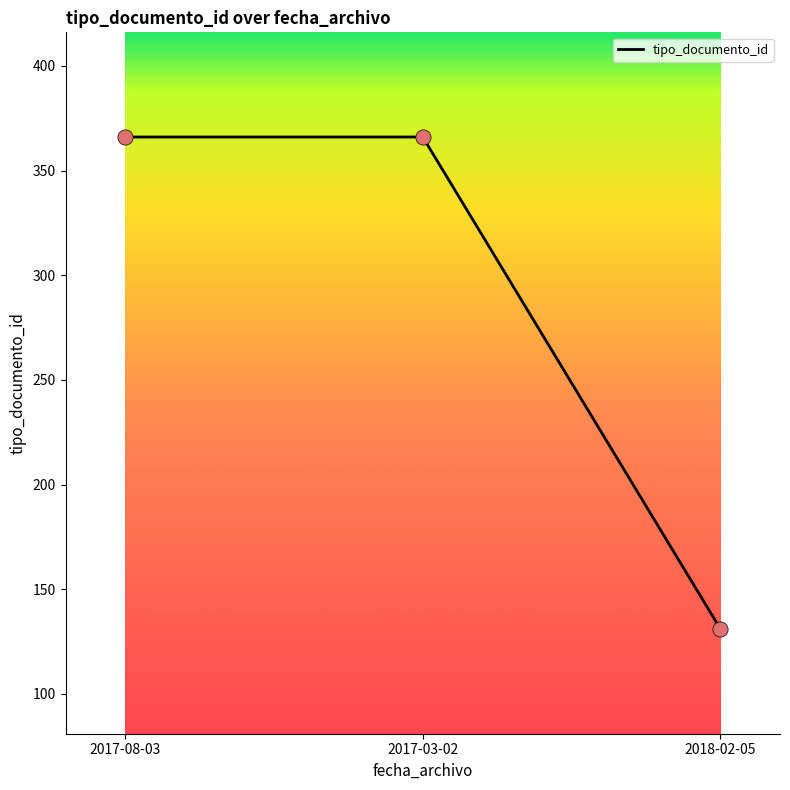

What is the change in value from 2017-03-02 to 2018-02-05?

-235